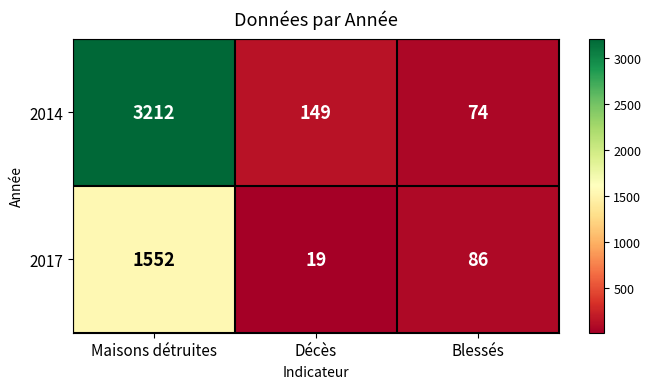

What is the minimum value shown in the chart?

19